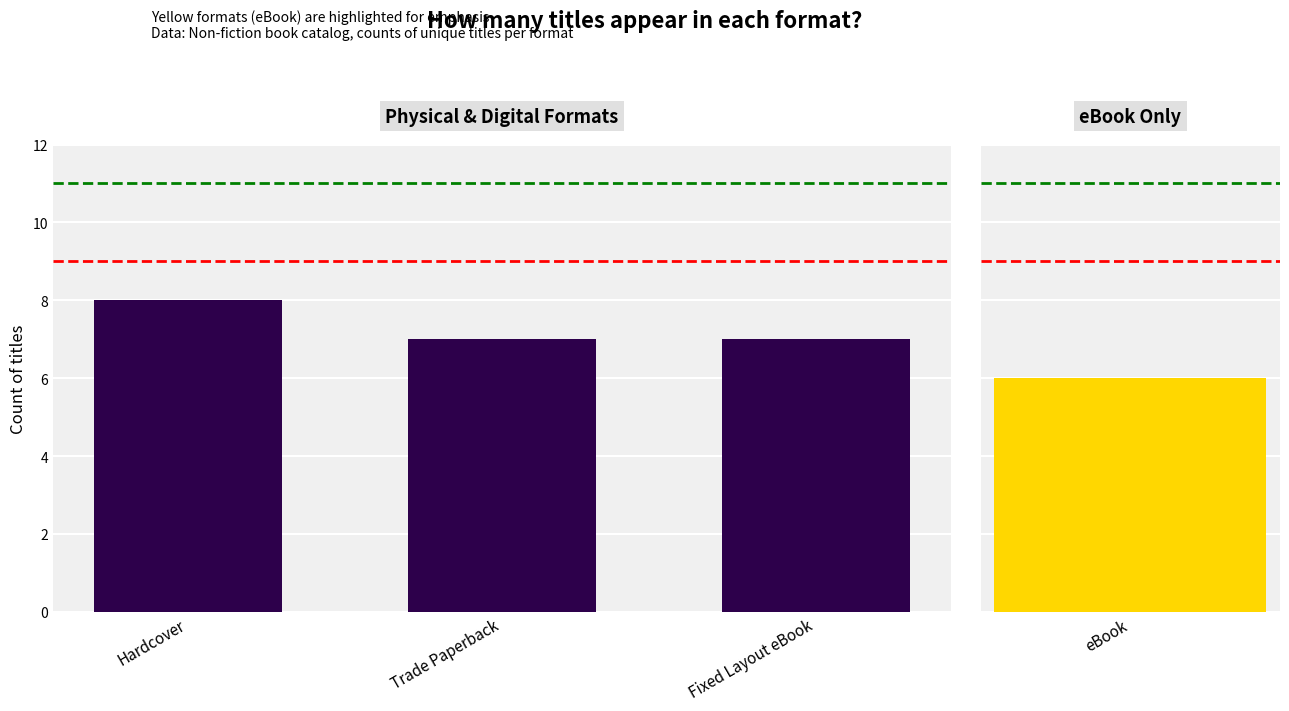

Are the bars grouped side by side (vs. stacked)?

No